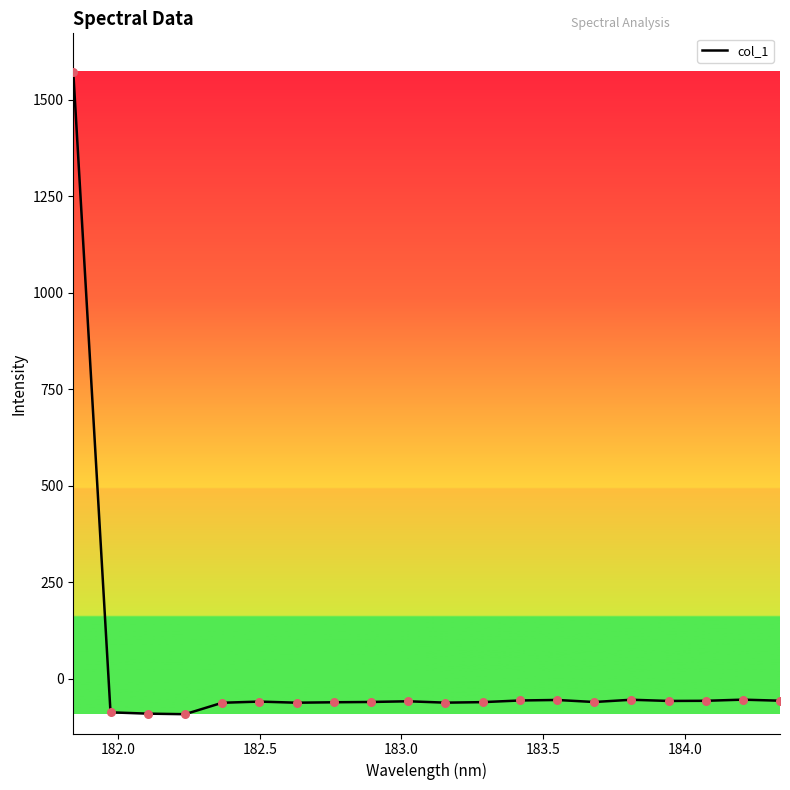

What is the minimum value shown in the chart?

-92.0